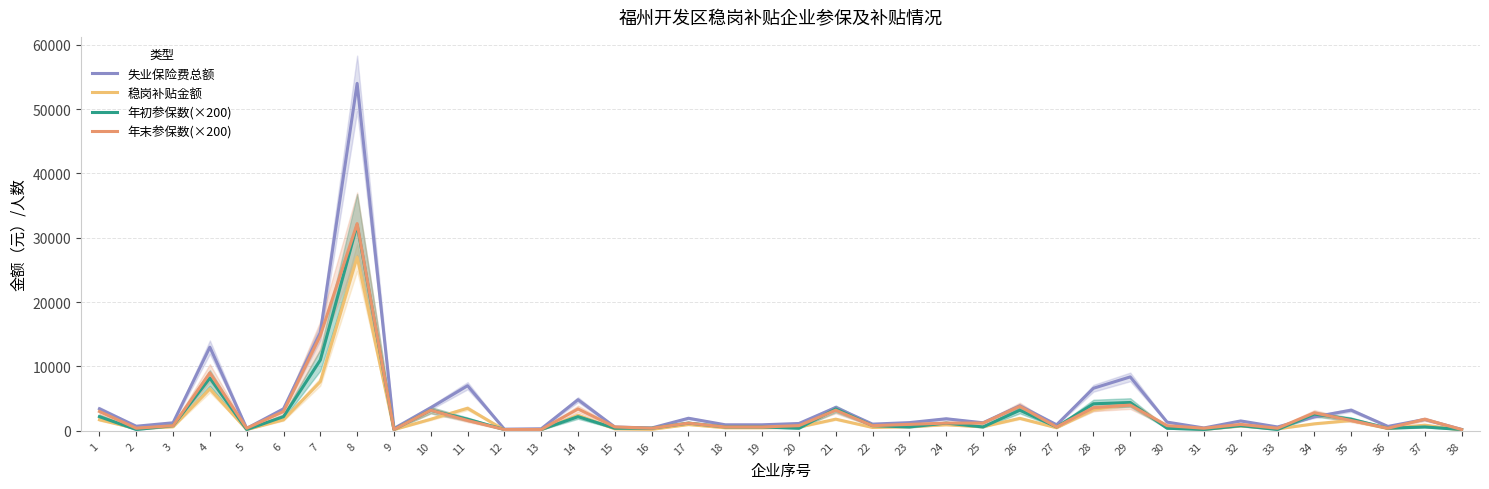

Is it true that 失业保险费总额 equals 588.0 at 15?

True